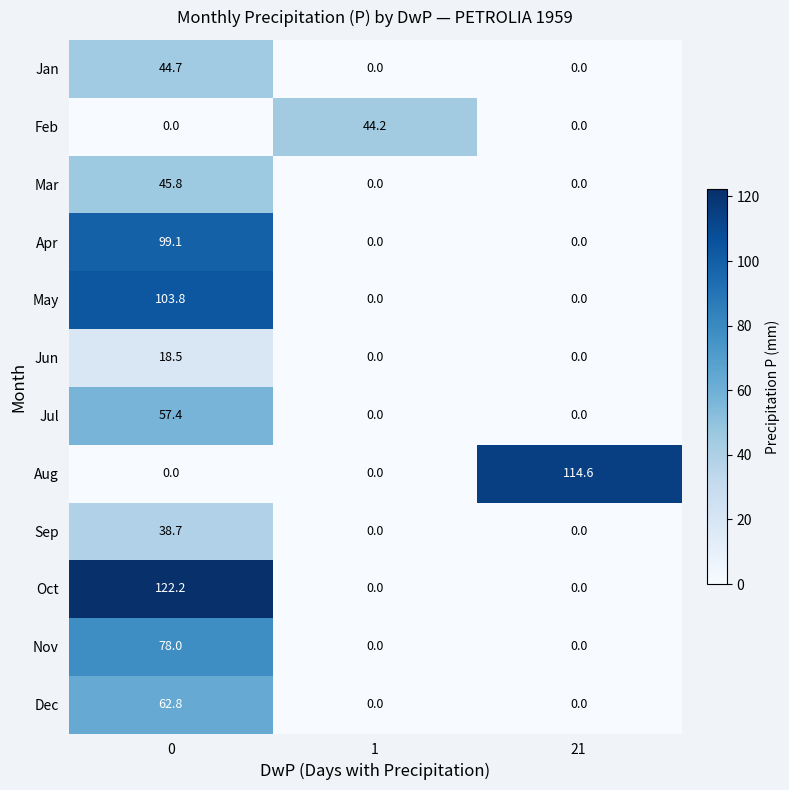

Which series has the largest total across all categories?

Oct